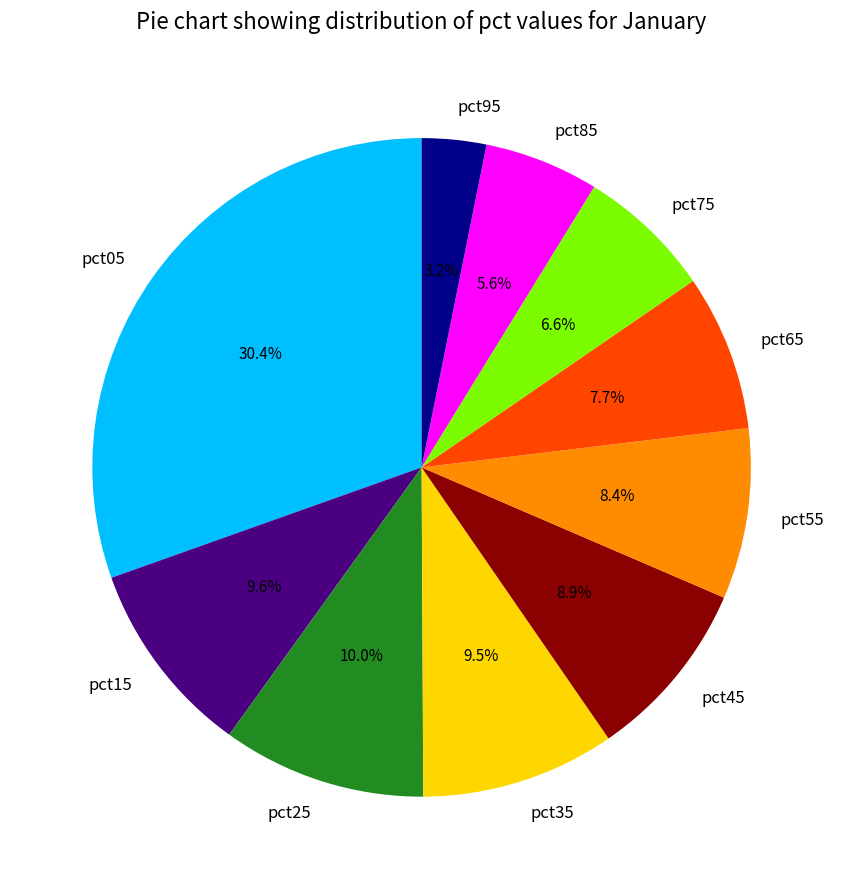

Which has a higher value, pct05 or pct85?

pct05